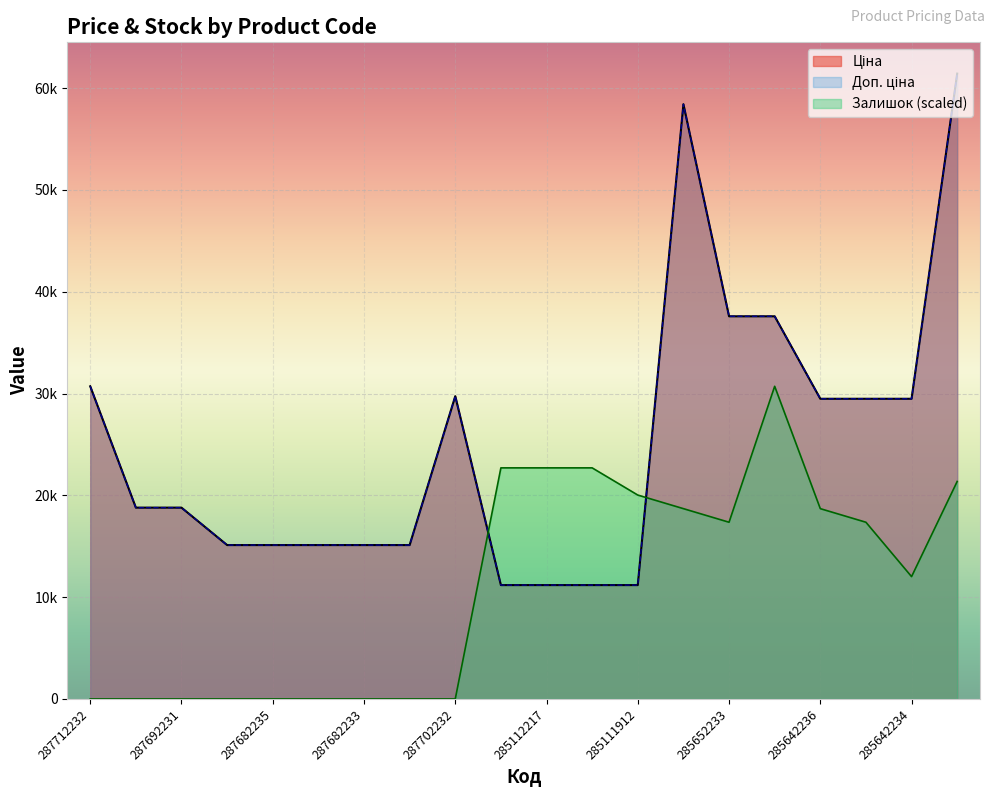

At which label does Ціна first exceed 18796?

287712232